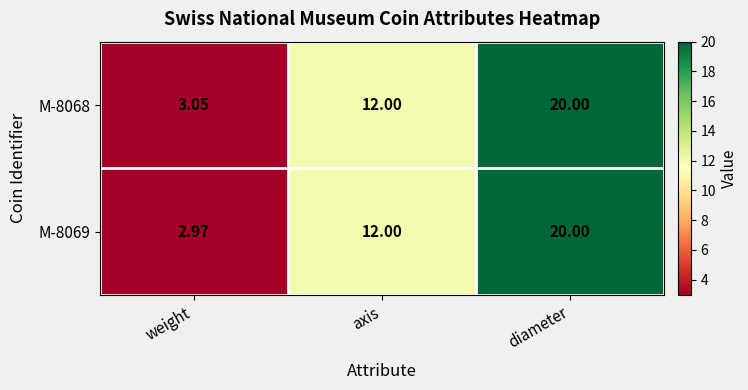

At which category is the sum across all series the highest?

diameter